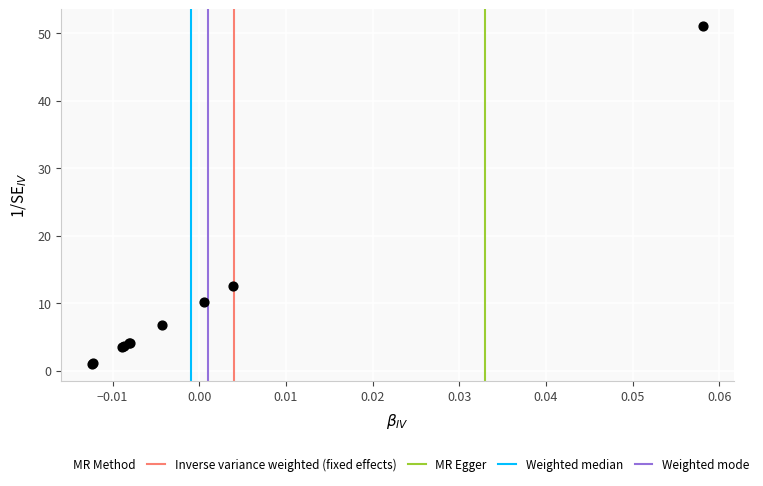

What Y value in the scatter plot is closest to 26?

12.6